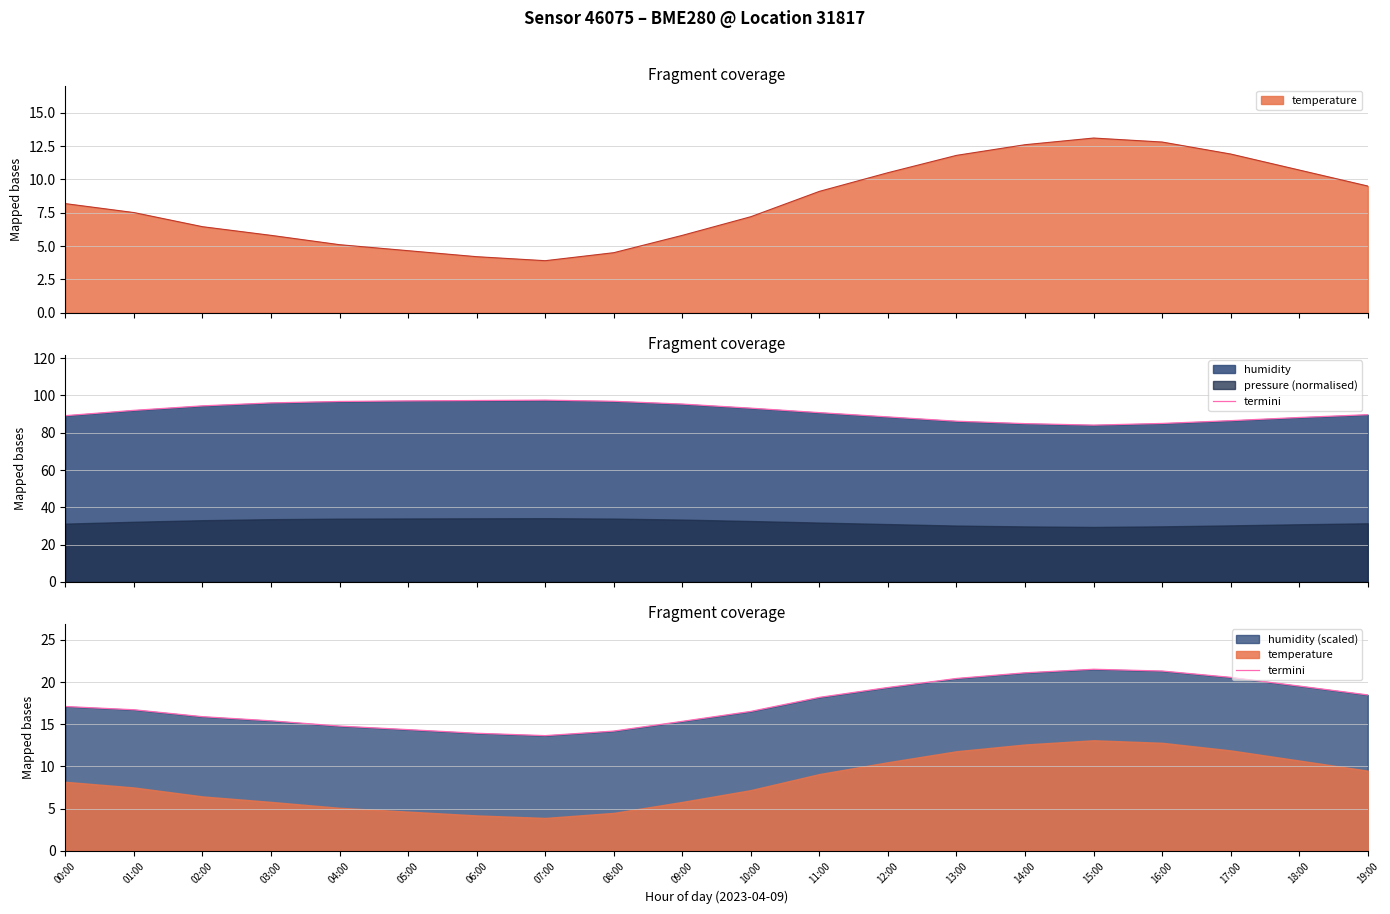

True or false: the data shows 13.9 at 06:00.

True